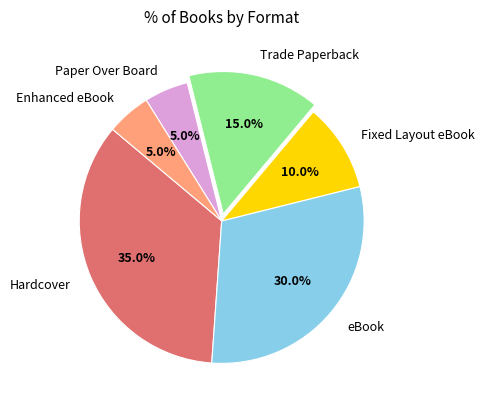

Which has a higher value, Hardcover or eBook?

Hardcover